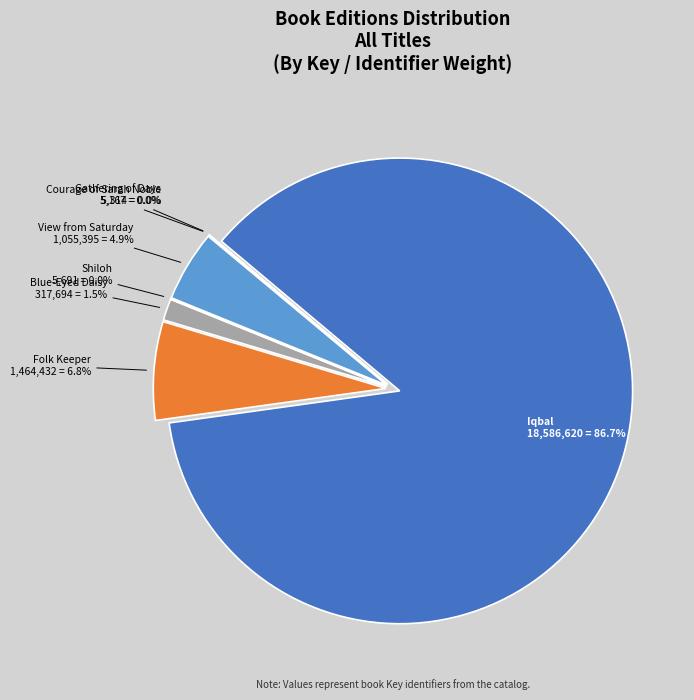

Is it true that Folk Keeper is 18% of the pie?

False